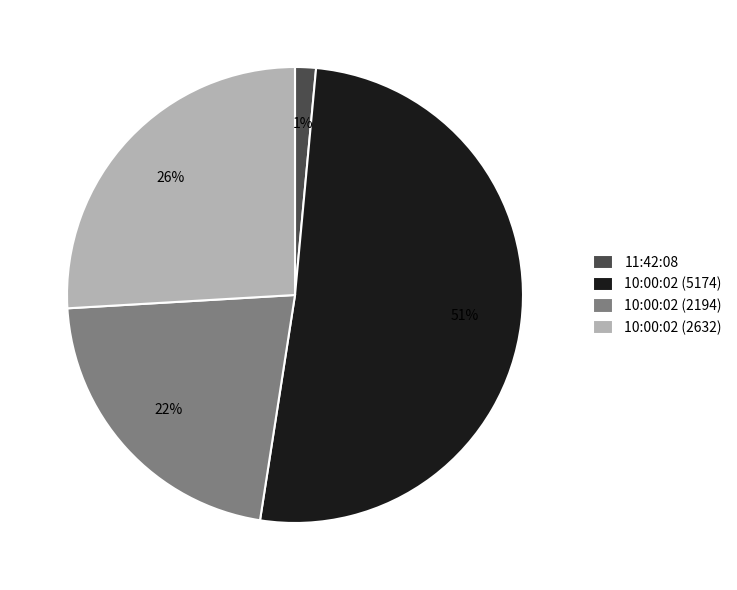

To the nearest percent, what is the combined percentage of 10:00:02 (5174) and 11:42:08?

52%